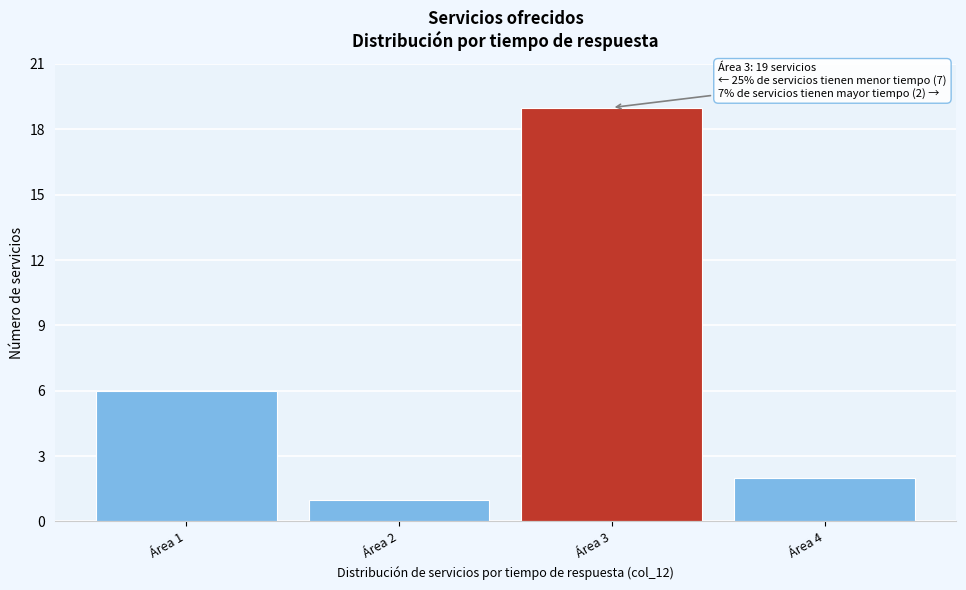

Reading right to left, extract all data points from this chart.

2	19	1	6